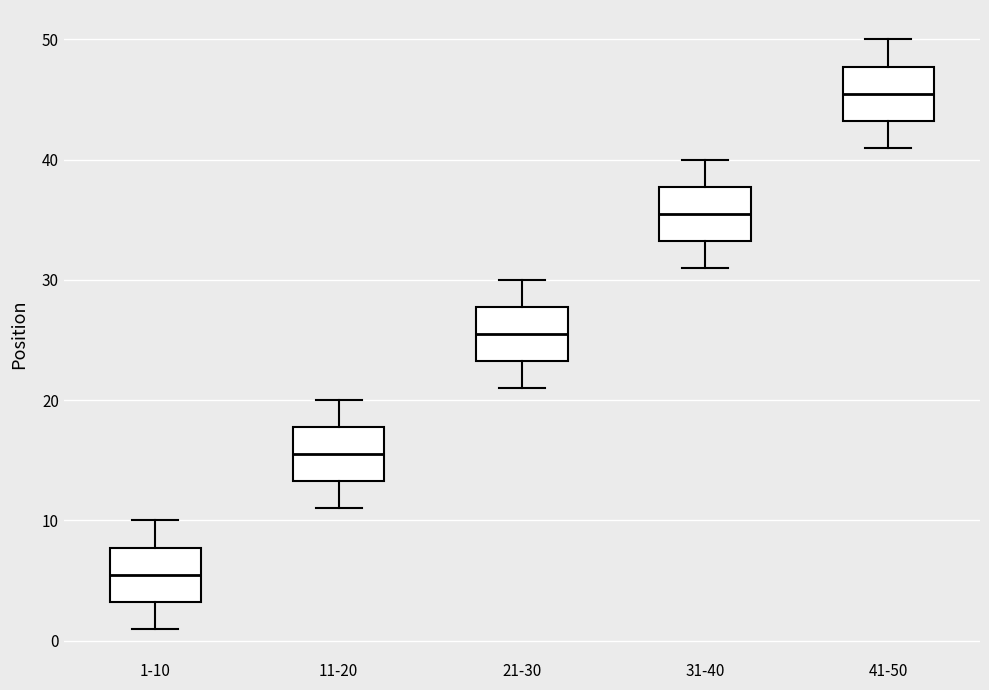

Reading left to right, read every box against the y-axis: the position of its median line, the range the box covers, and the ends of its whiskers. The values are not printed on the chart, so give them approximately, as read against the axis.

1-10: median 6, box 3 to 8, whiskers 1 to 10
11-20: median 16, box 13 to 18, whiskers 11 to 20
21-30: median 26, box 23 to 28, whiskers 21 to 30
31-40: median 36, box 33 to 38, whiskers 31 to 40
41-50: median 46, box 43 to 48, whiskers 41 to 50